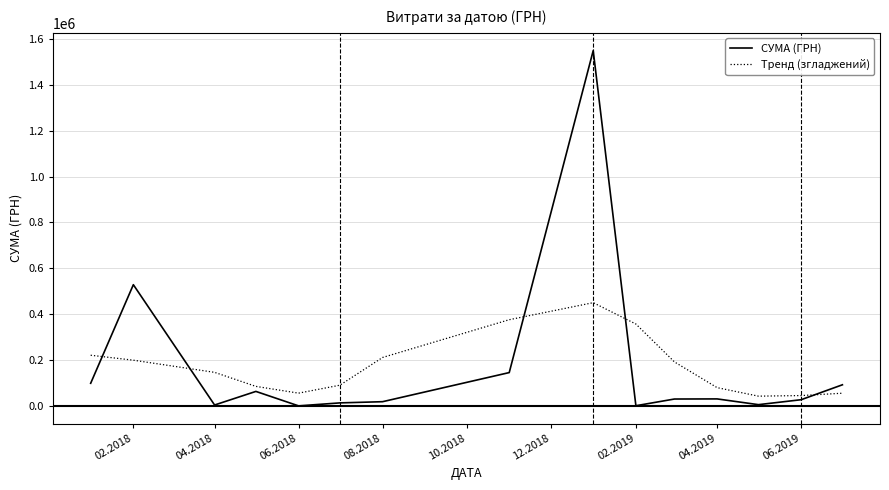

Rank the series by their maximum value, from lowest to highest.

Тренд (згладжений), СУМА (ГРН)